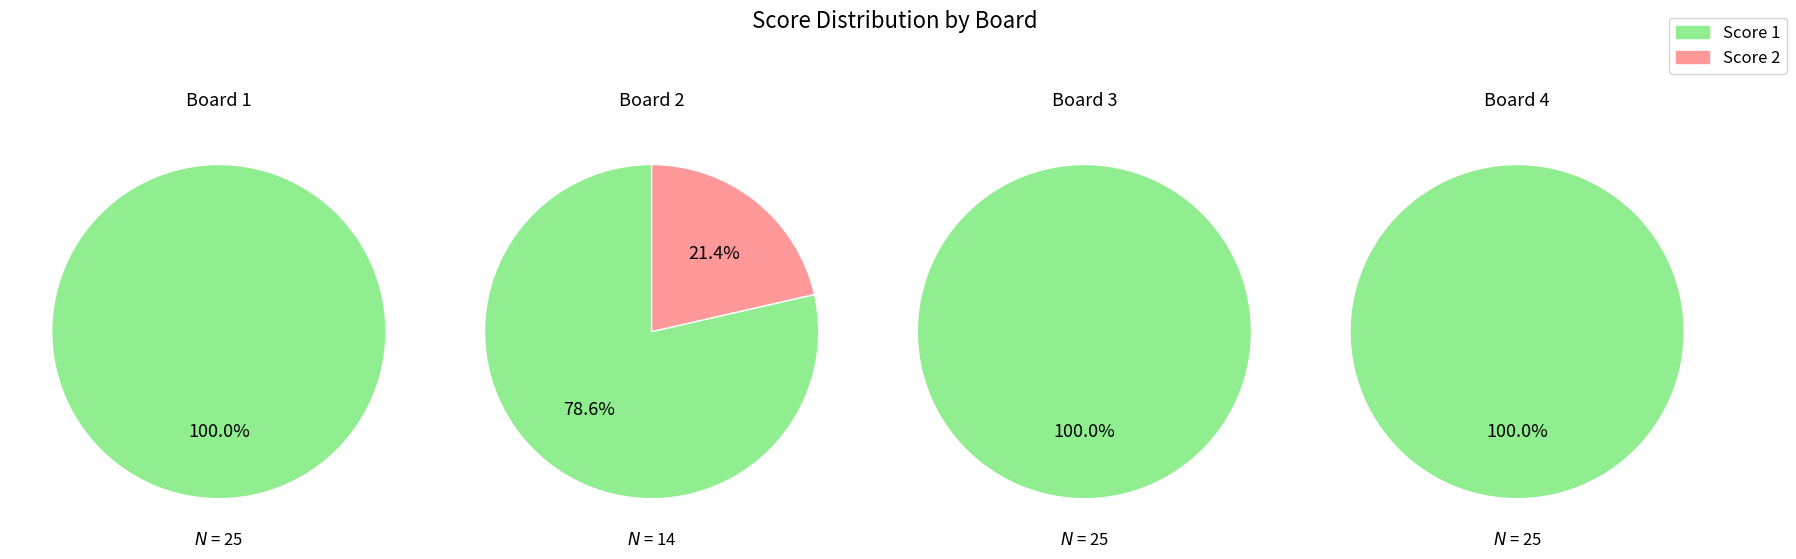

Count the number of slices in the pie.

4